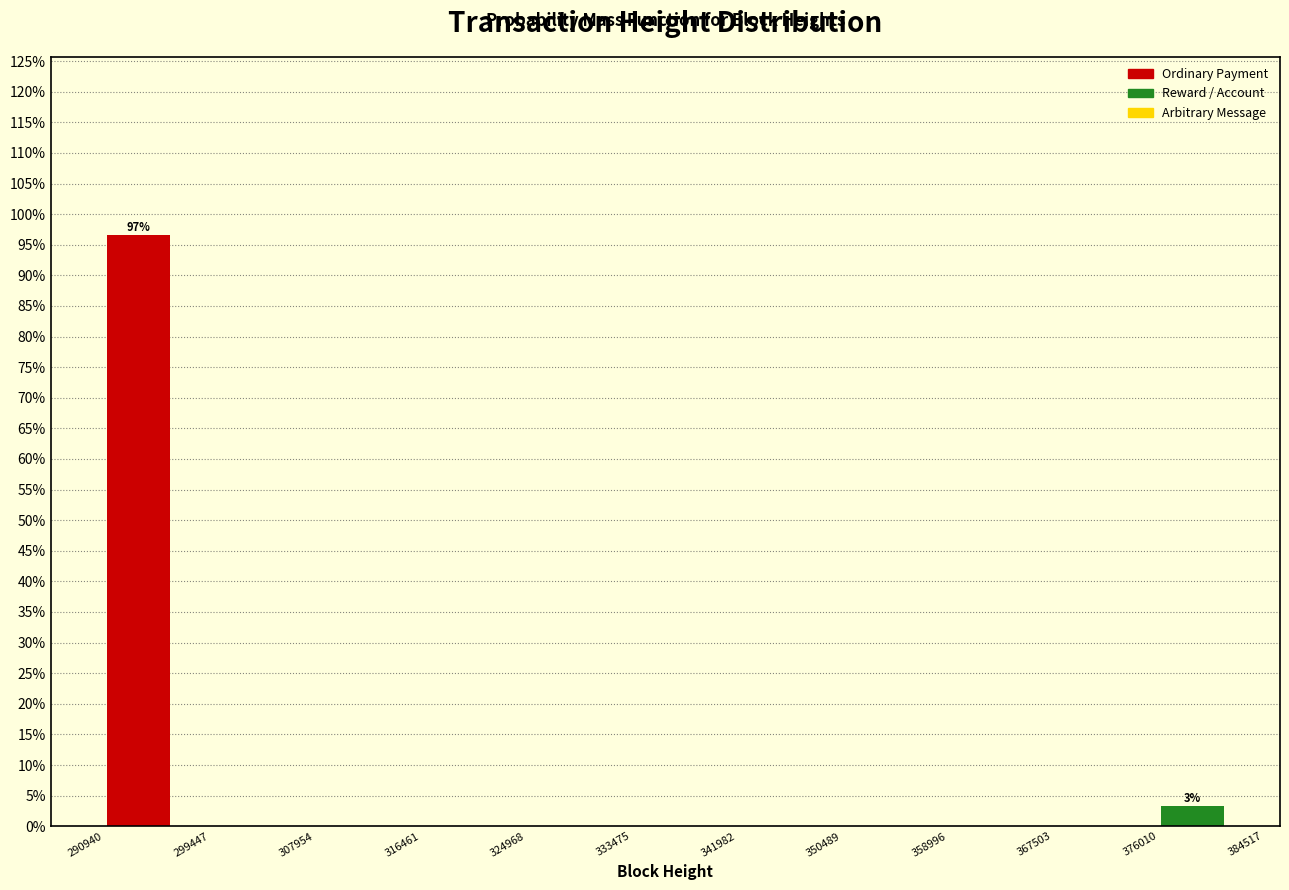

Over which range of the x-axis is the bar tallest?

290940 to 299447